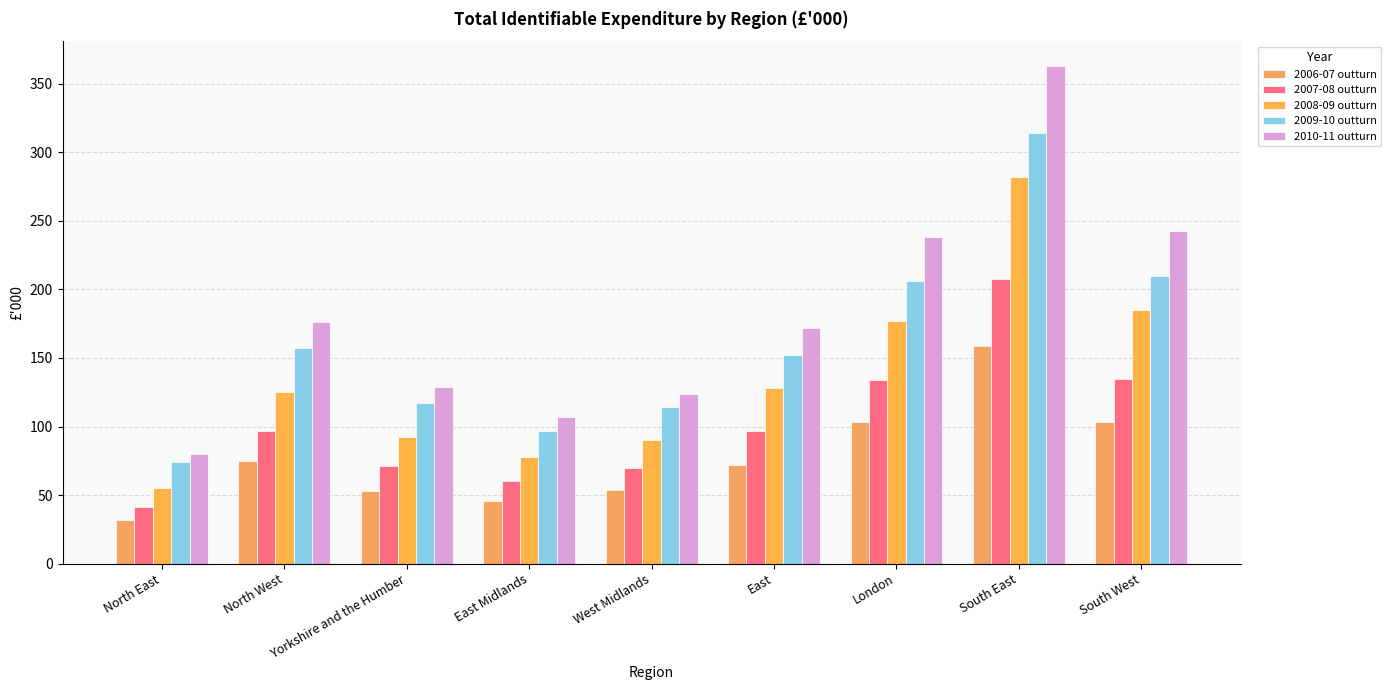

Read the 2007-08 outturn value at Yorkshire and the Humber, to the nearest 10.

70